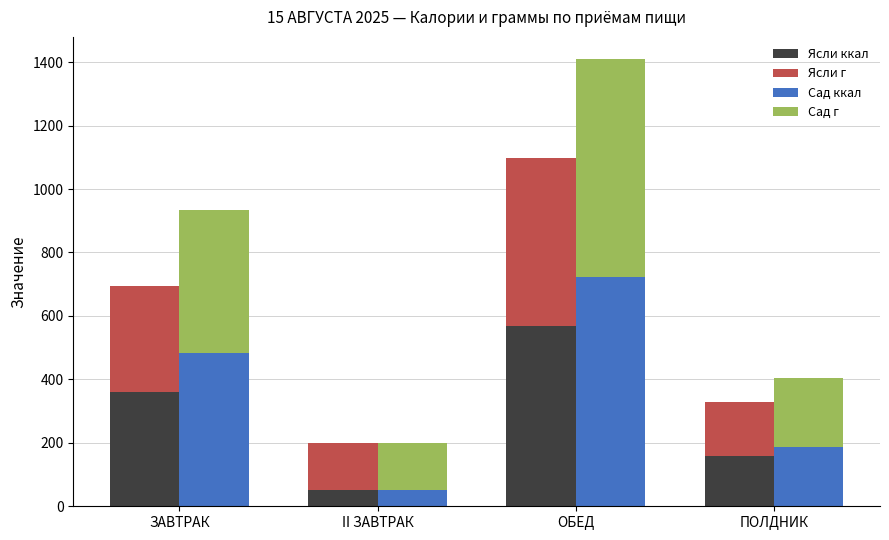

Is the value of Ясли г at ЗАВТРАК greater than the value of Сад ккал at II ЗАВТРАК?

Yes